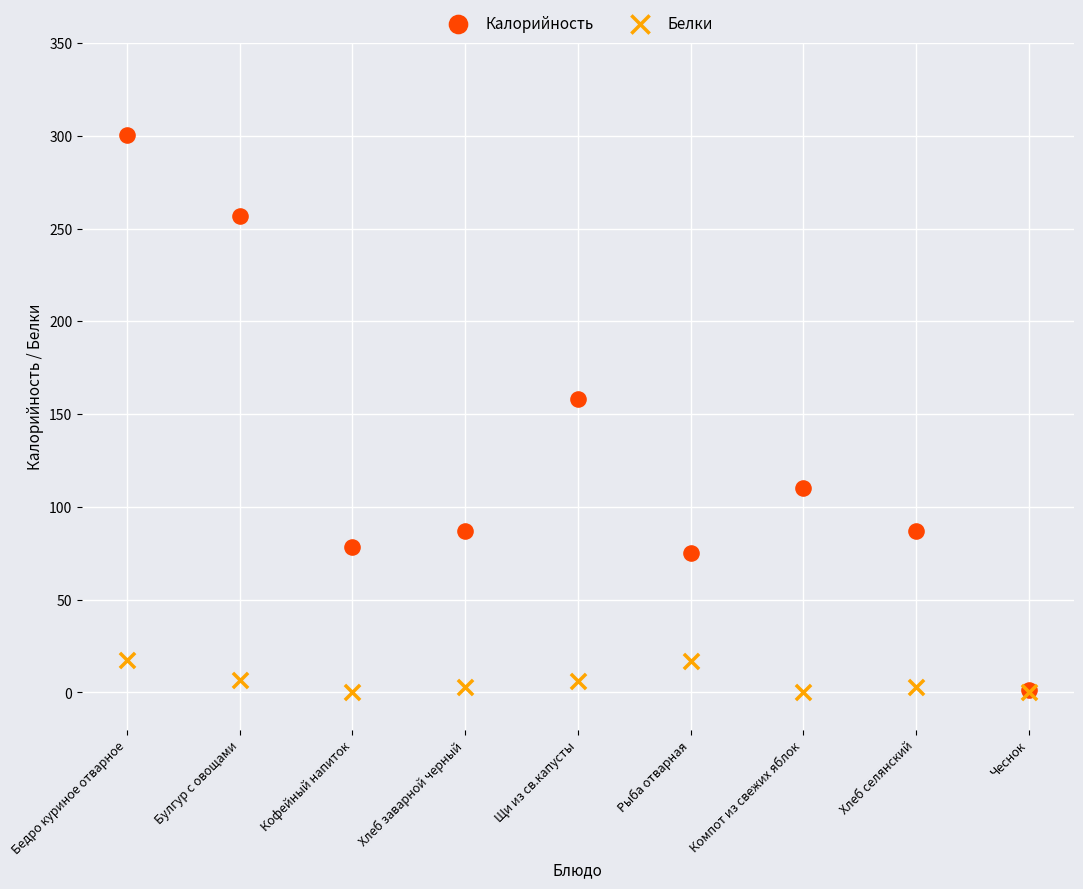

In the Калорийность series, what Y value is closest to 150?

158.0